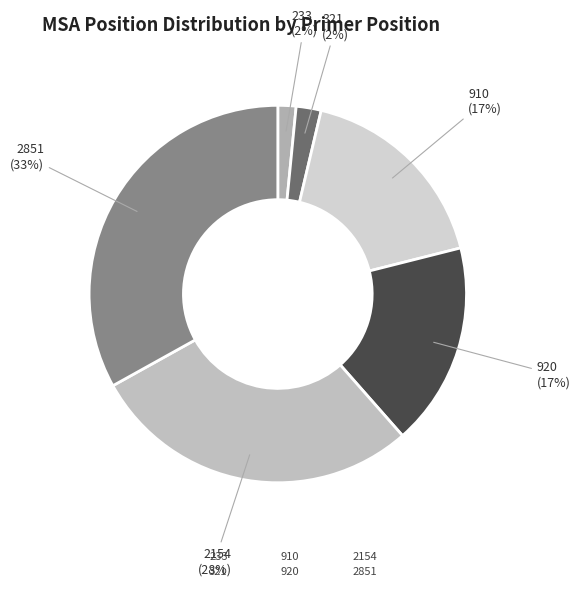

Does any single category account for the majority?

No